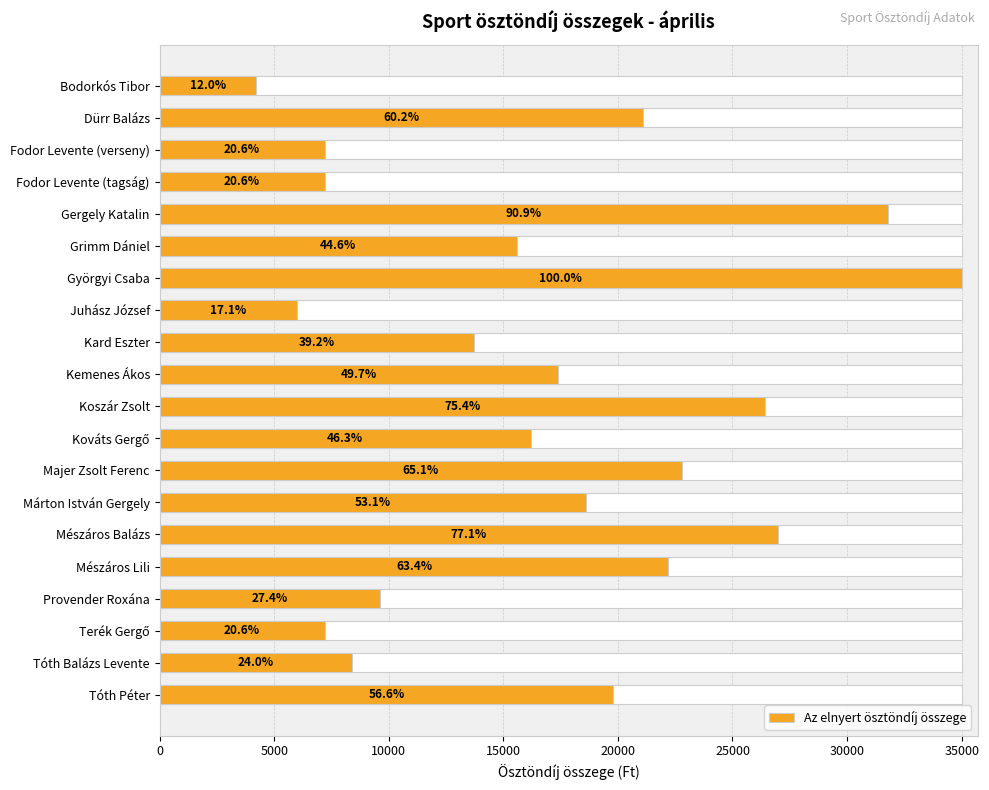

Does the chart contain stacked bars?

No